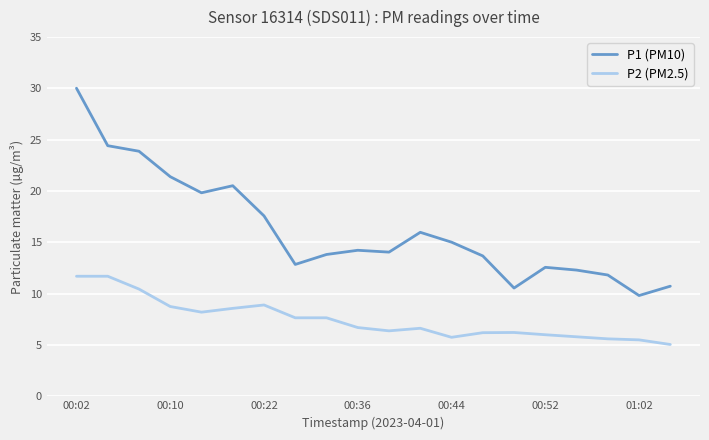

What is the sum of all P1 (PM10) values?

325.1